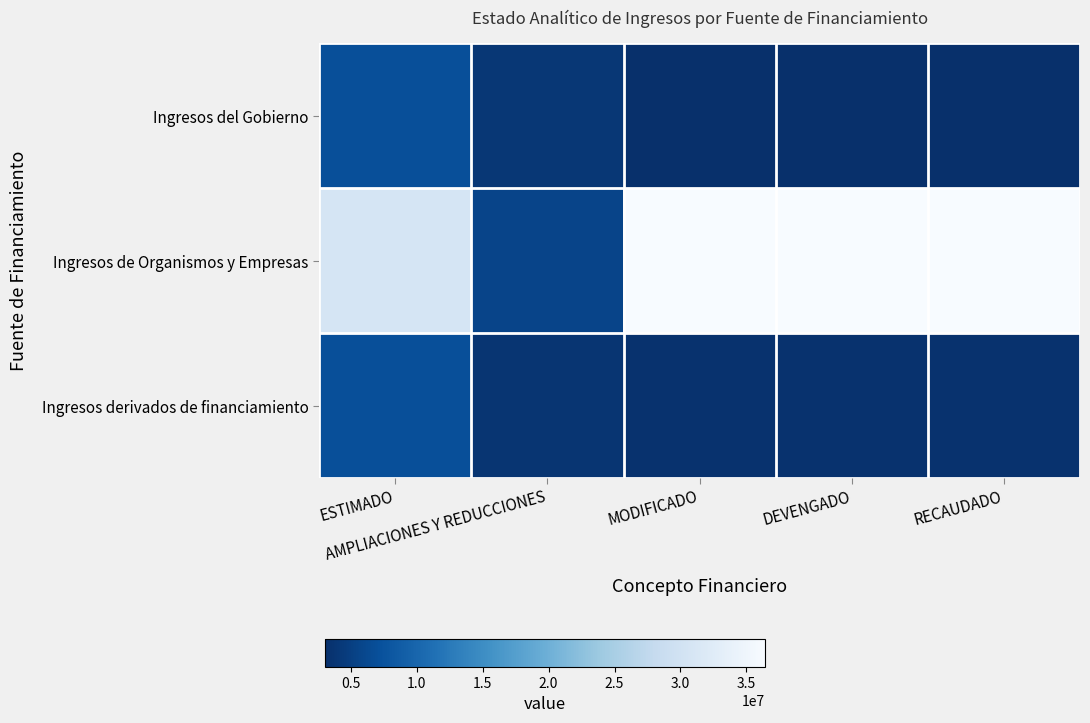

At MODIFICADO, list the series in order from smallest to largest.

Ingresos del Gobierno, Ingresos derivados de financiamiento, Ingresos de Organismos y Empresas